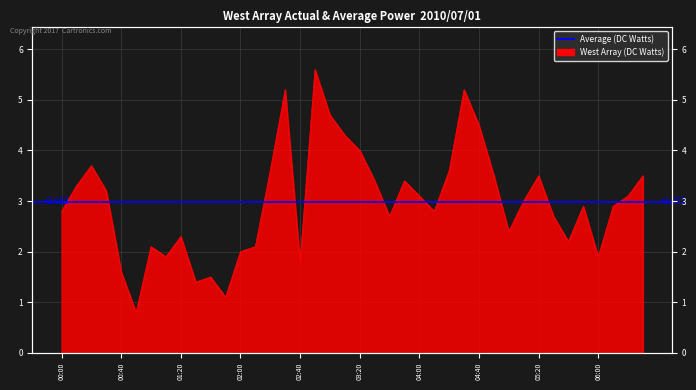

At which category does the data reach its first local peak?

2010/07/01 00:20